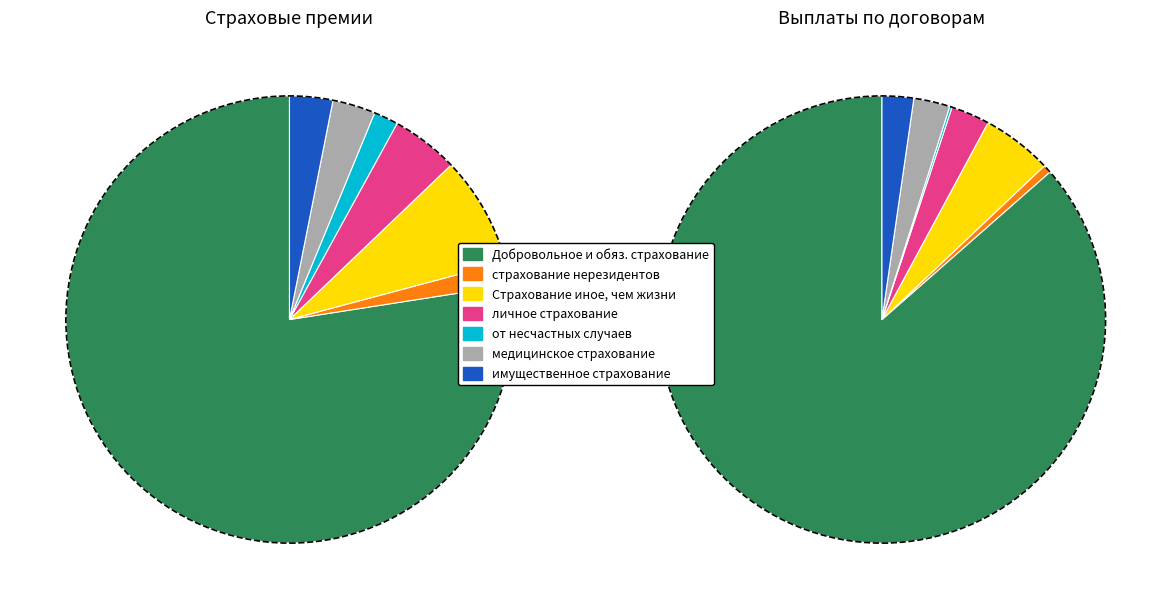

How many segments does this pie chart have?

7